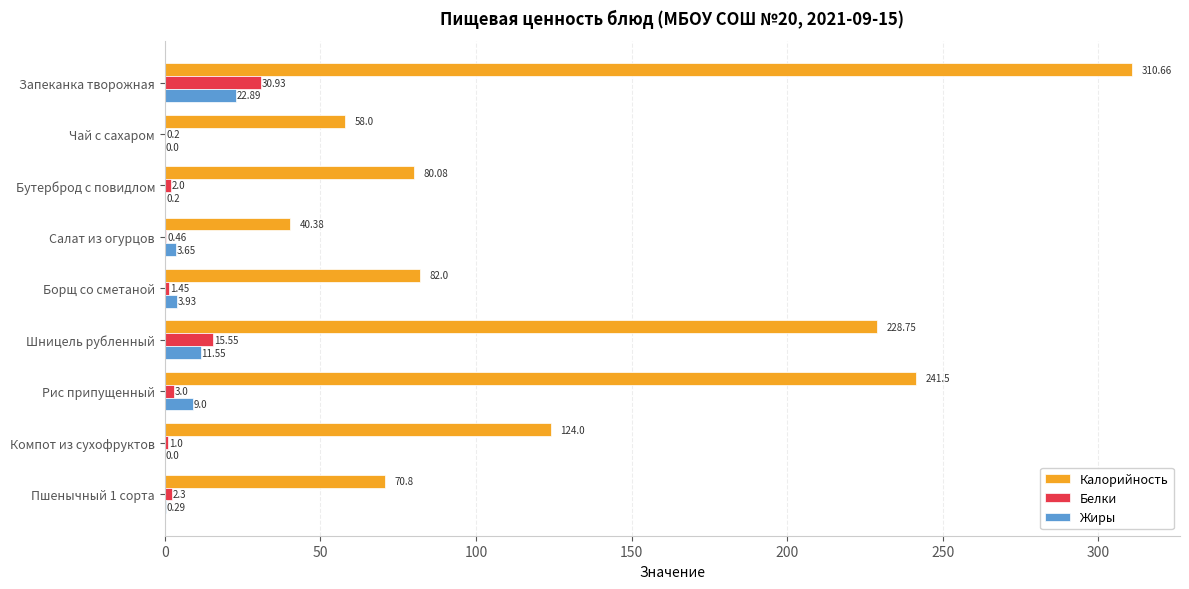

What is the sum of the Калорийность values at Салат из огурцов and Компот из сухофруктов?

164.4